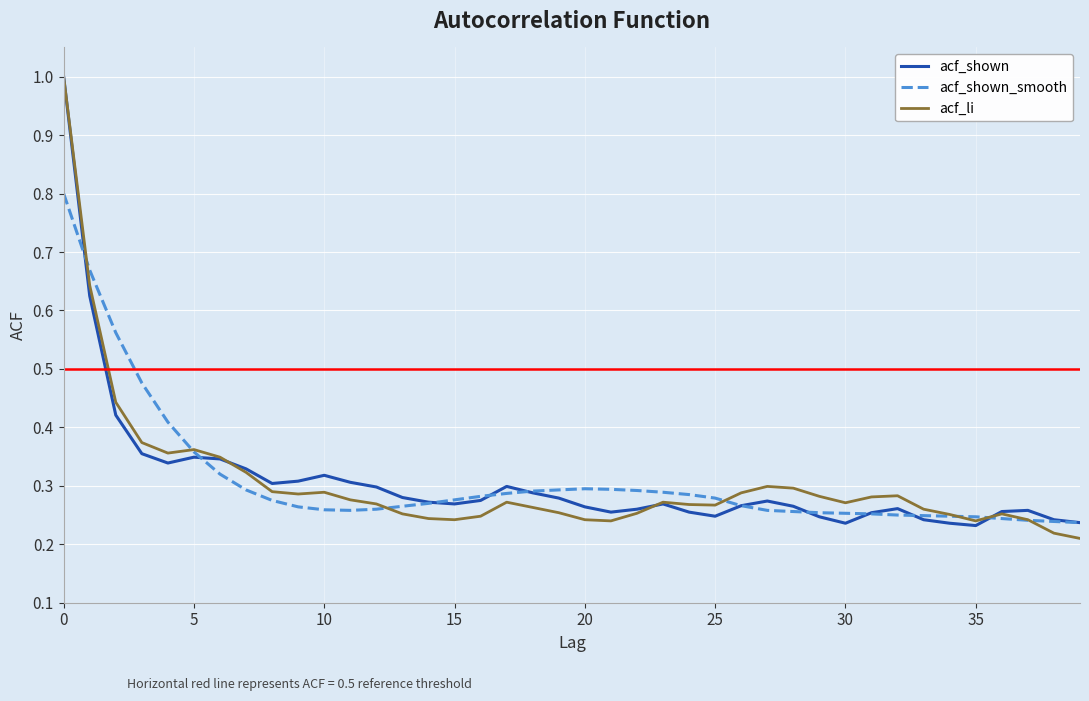

In acf_shown_smooth, how many points are lower than both neighbors (excluding endpoints)?

1